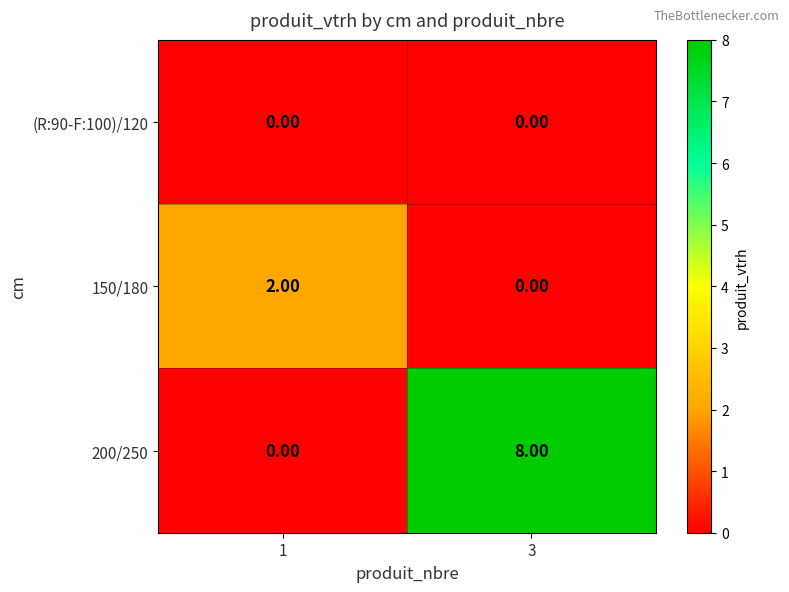

What is the sum of the 200/250 values at 1 and 3?

8